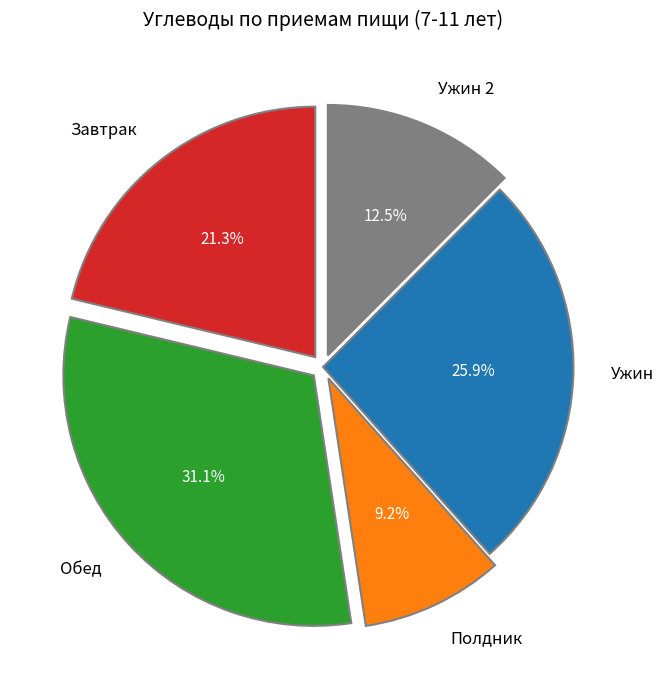

Which has a higher value, Завтрак or Обед?

Обед